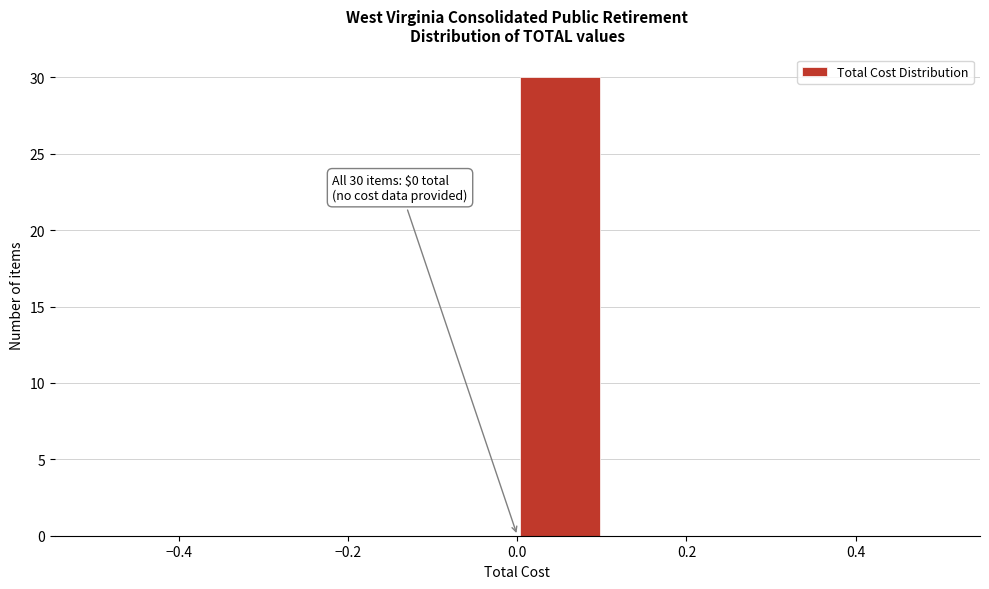

Which range on the x-axis has the tallest bar?

0.0 to 0.1